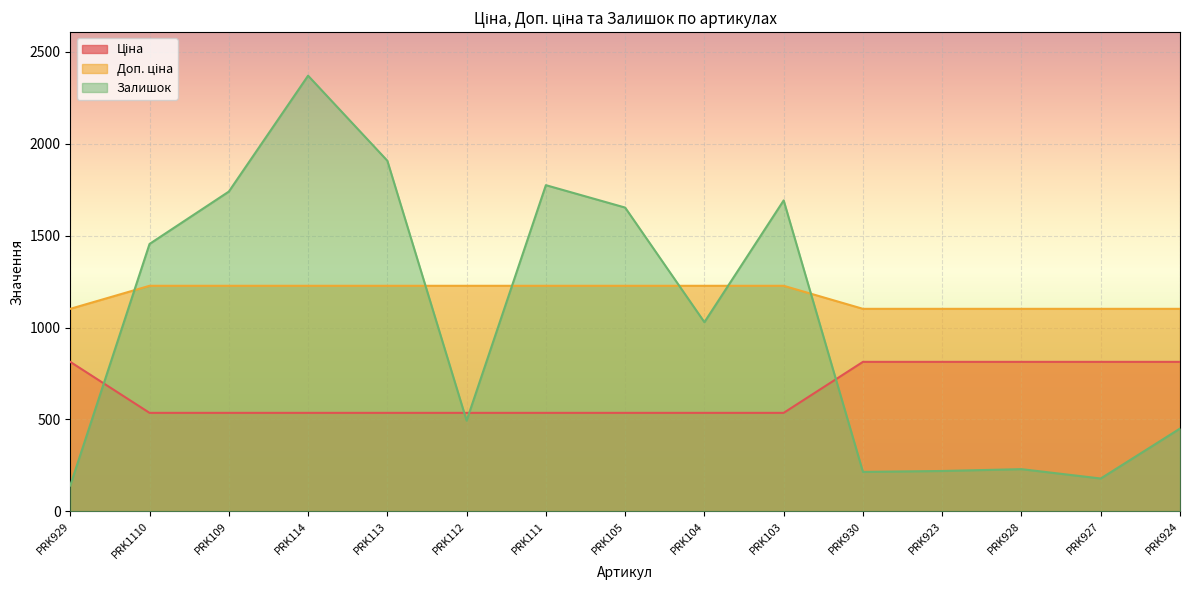

Rank the series at PRK930 from highest to lowest value.

Доп. ціна, Ціна, Залишок